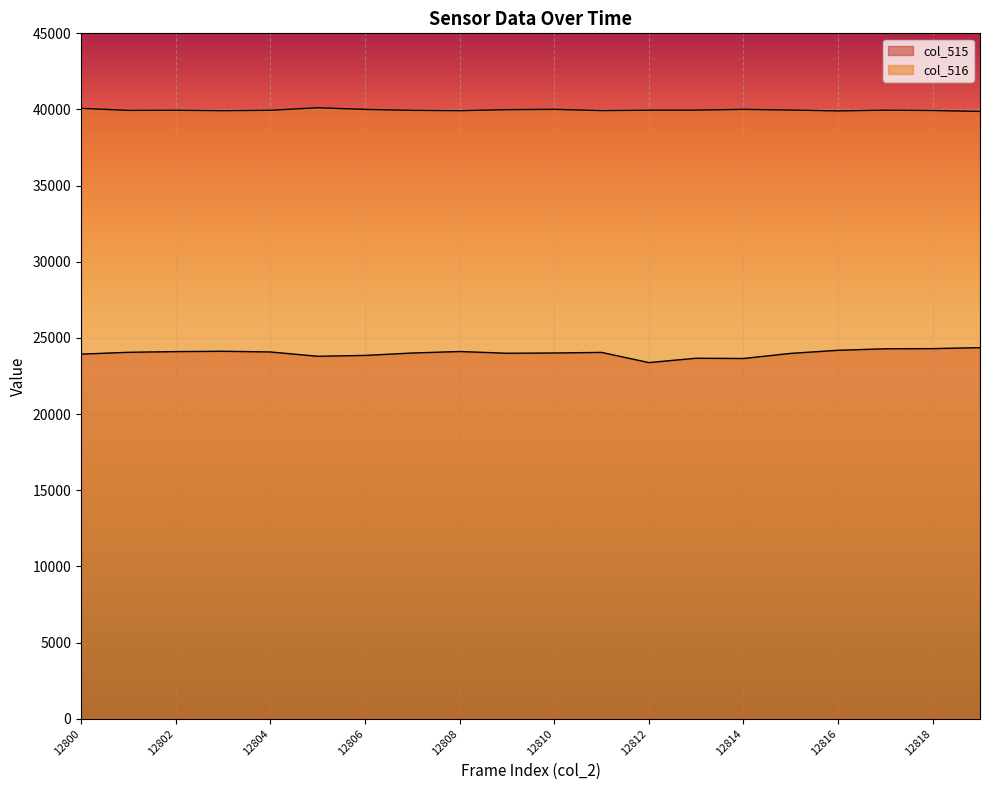

True or false: col_516 and col_515 intersect in this chart.

False